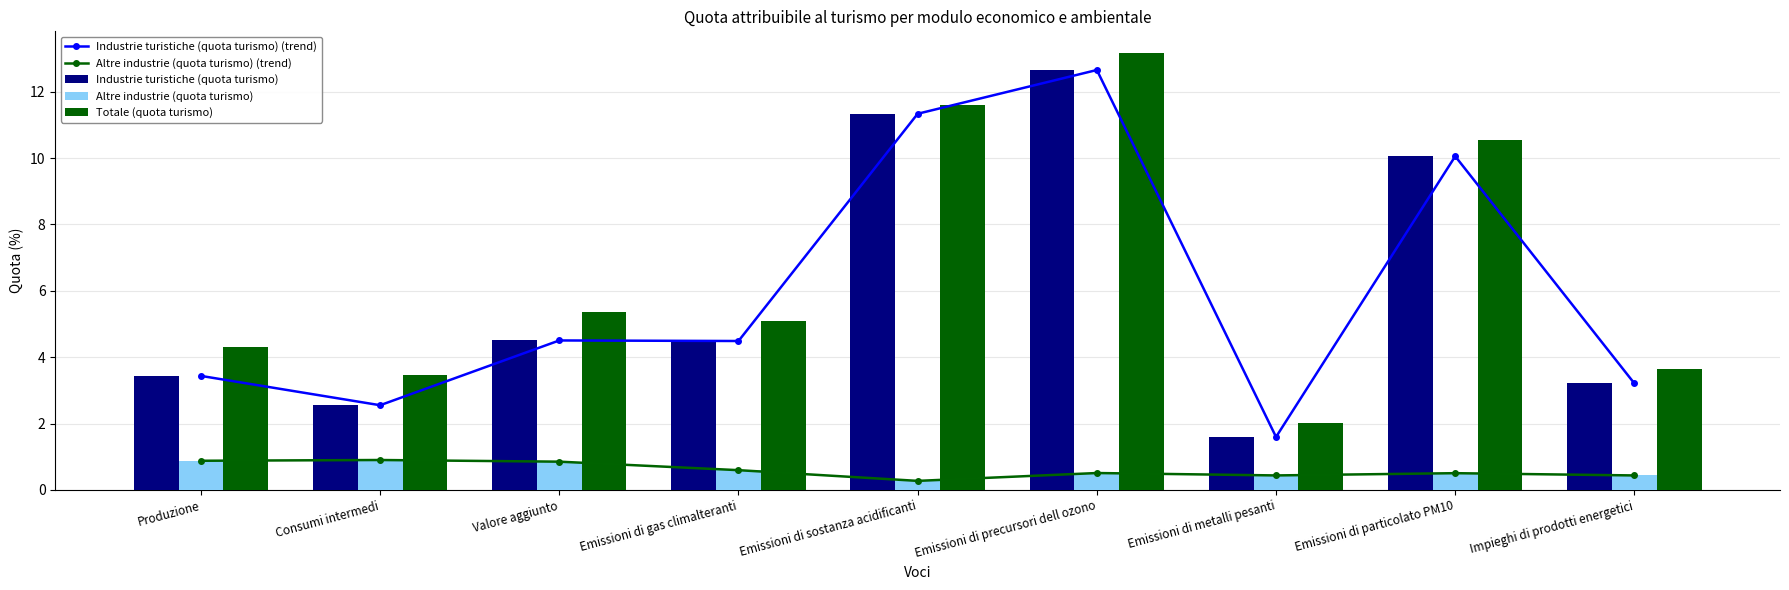

Between Emissioni di metalli pesanti and Emissioni di precursori dell ozono, which is larger?

Emissioni di precursori dell ozono